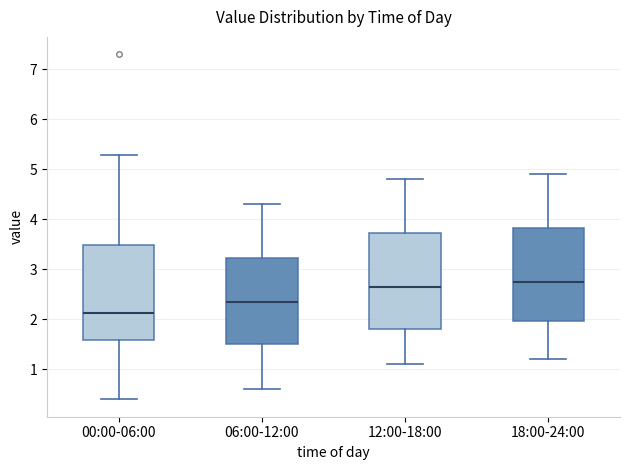

Reading left to right, read every box against the y-axis: the position of its median line, the range the box covers, and the ends of its whiskers. The values are not printed on the chart, so give them approximately, as read against the axis.

00:00-06:00: median 2.1, box 1.6 to 3.5, whiskers 0.4 to 5.3
06:00-12:00: median 2.4, box 1.5 to 3.2, whiskers 0.6 to 4.3
12:00-18:00: median 2.7, box 1.8 to 3.7, whiskers 1.1 to 4.8
18:00-24:00: median 2.8, box 2.0 to 3.8, whiskers 1.2 to 4.9